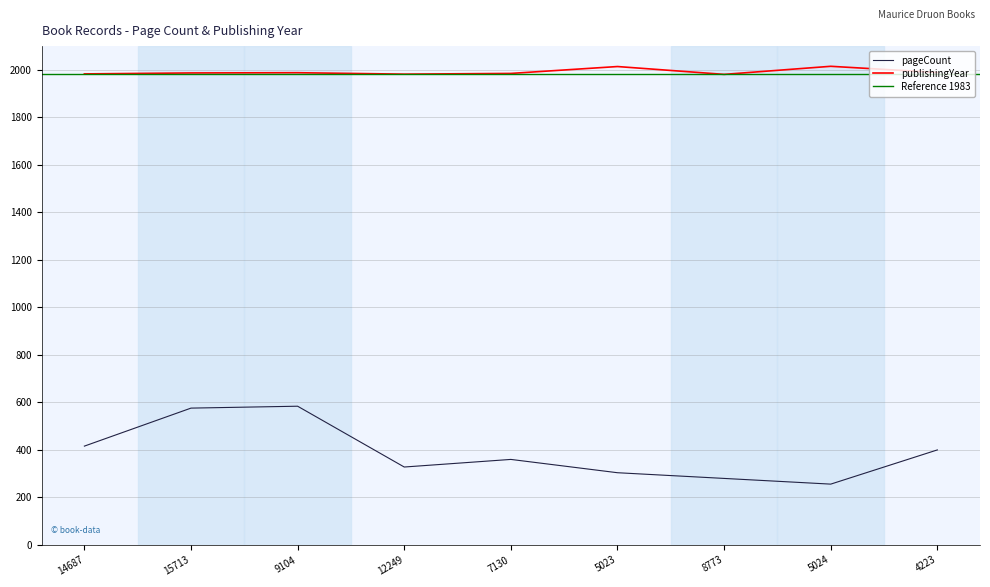

The pageCount series shows 584 at 9104. True or false?

True